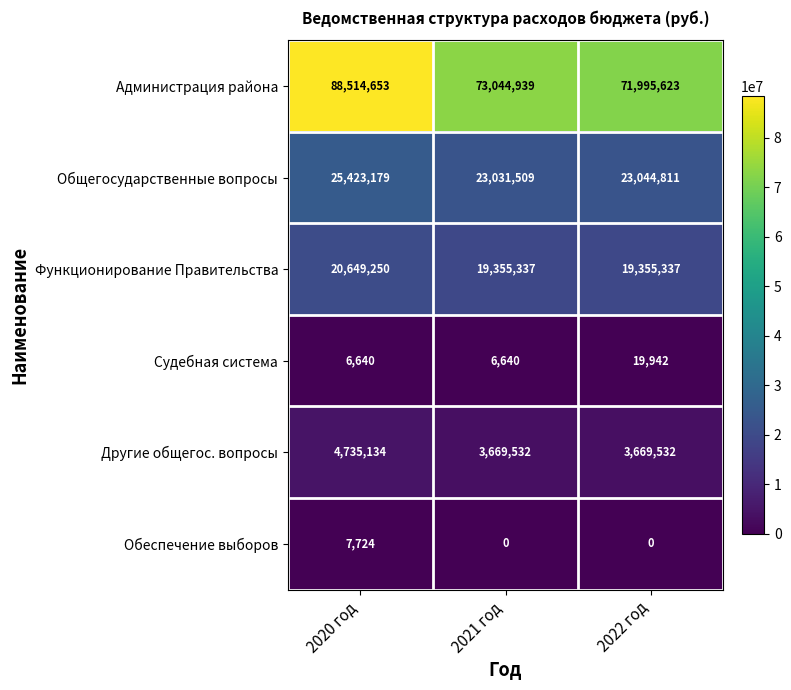

Reading left to right, what are all the values shown in this chart?

Администрация района: 2020 год=88514653	2021 год=73044939	2022 год=71995623
Общегосударственные вопросы: 2020 год=25423179	2021 год=23031509	2022 год=23044811
Функционирование Правительства: 2020 год=20649250	2021 год=19355337	2022 год=19355337
Судебная система: 2020 год=6640	2021 год=6640	2022 год=19942
Другие общегос. вопросы: 2020 год=4735134	2021 год=3669532	2022 год=3669532
Обеспечение выборов: 2020 год=7724	2021 год=0	2022 год=0